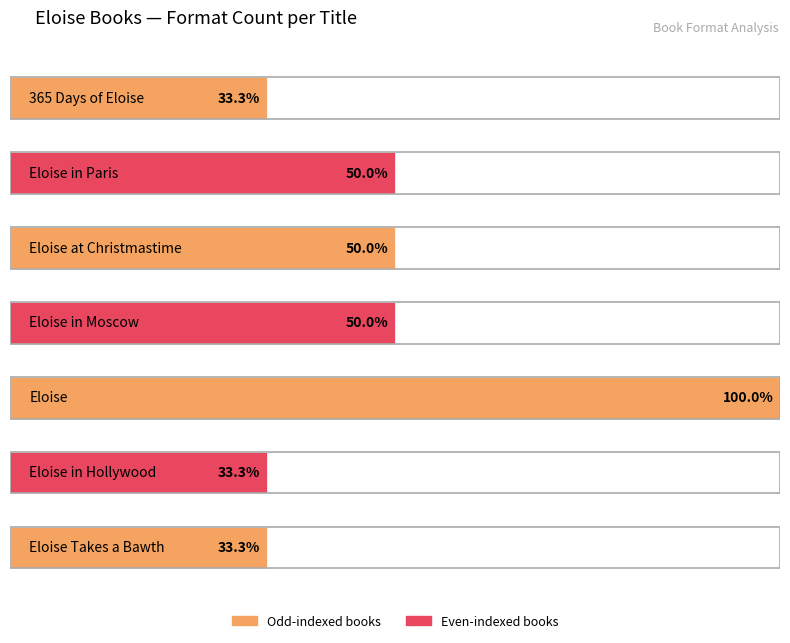

Rank the categories by value from lowest to highest.

365 Days of Eloise, Eloise in Hollywood, Eloise Takes a Bawth, Eloise in Paris, Eloise at Christmastime, Eloise in Moscow, Eloise